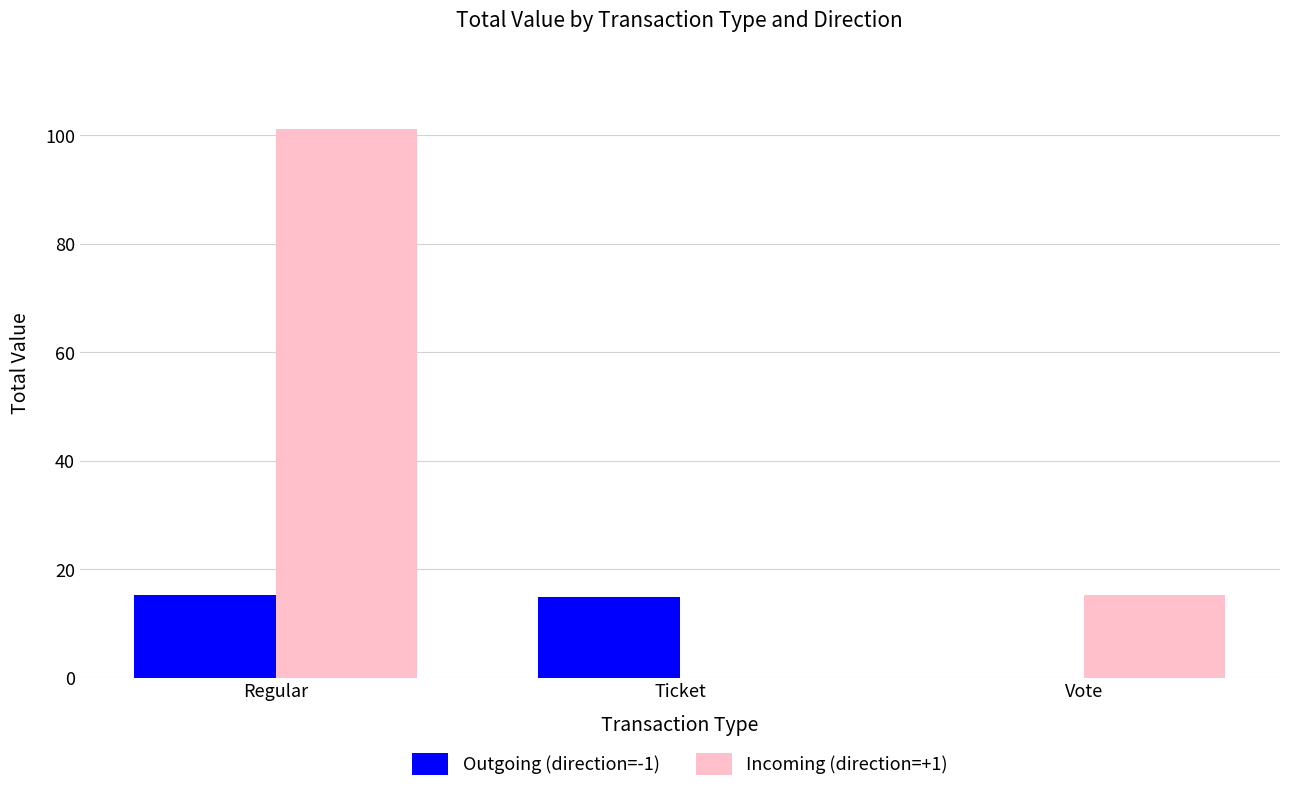

True or false: Outgoing (direction=-1) has a value of 15.3 at Regular.

True